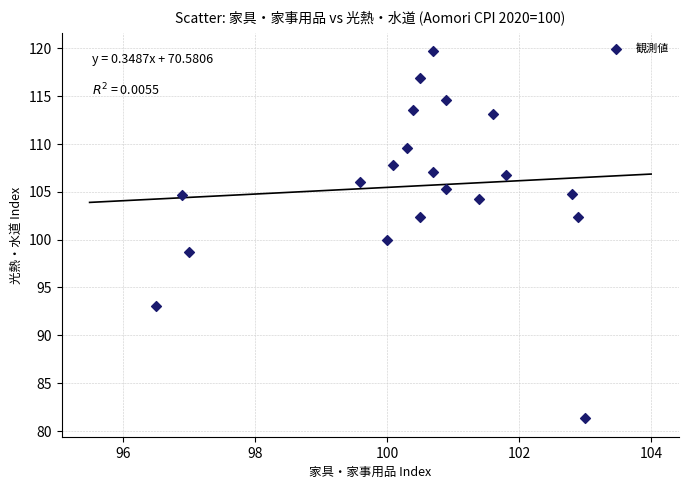

What is the range of Y values (max minus min)?

38.4